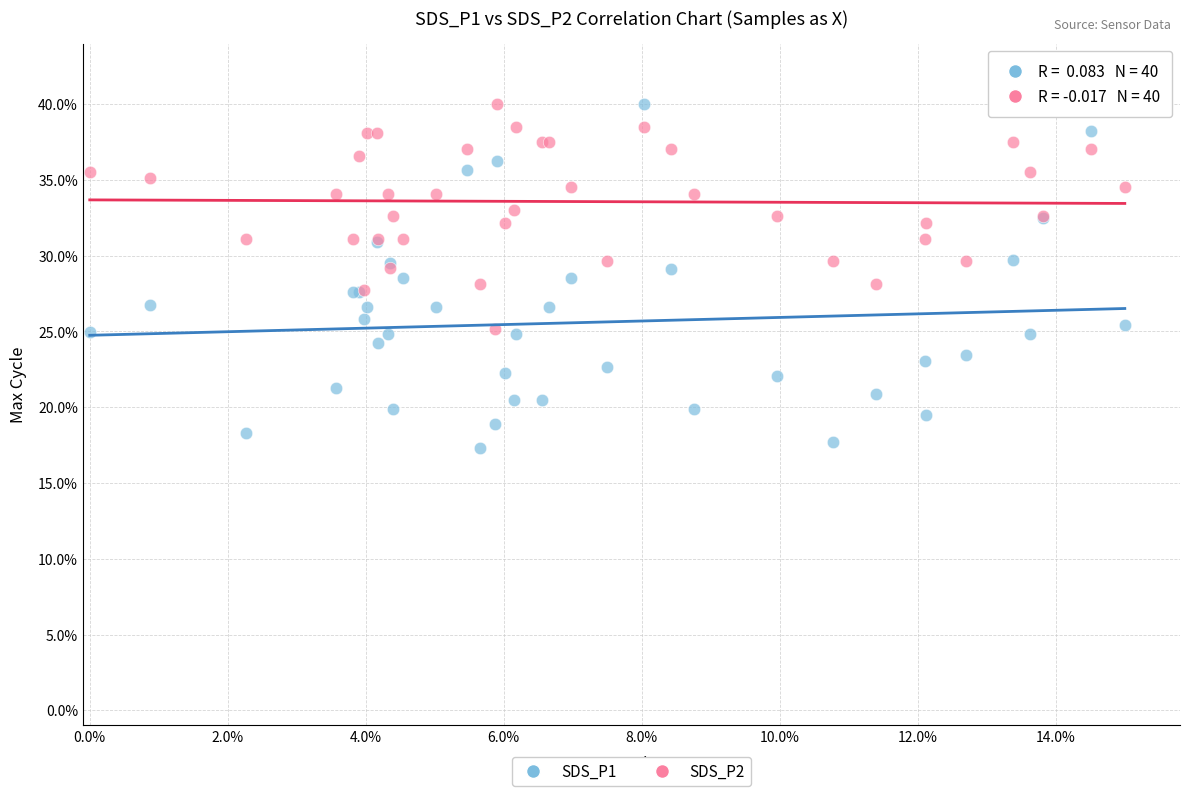

What are all the series names shown in the legend?

SDS_P1, SDS_P2